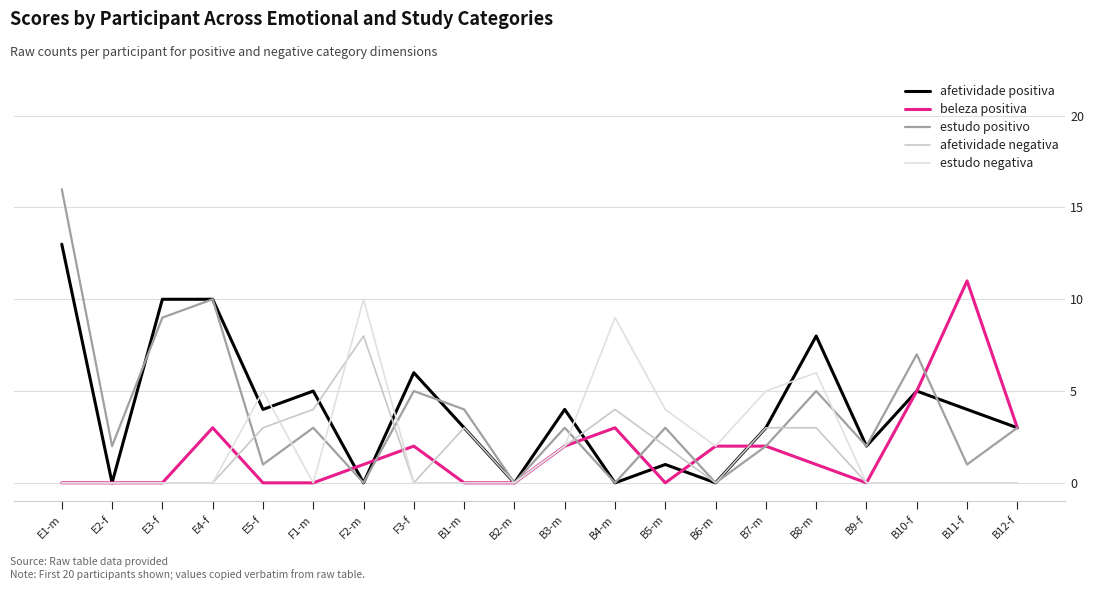

Reading left to right, list all the values displayed in this chart.

afetividade positiva: 13	0	10	10	4	5	0	6	3	0	4	0	1	0	3	8	2	5	4	3
beleza positiva: 0	0	0	3	0	0	1	2	0	0	2	3	0	2	2	1	0	5	11	3
estudo positivo: 16	2	9	10	1	3	0	5	4	0	3	0	3	0	2	5	2	7	1	3
afetividade negativa: 0	0	0	0	3	4	8	0	3	0	2	4	2	0	3	3	0	0	0	0
estudo negativa: 0	0	0	0	5	0	10	0	0	0	2	9	4	2	5	6	0	0	0	0